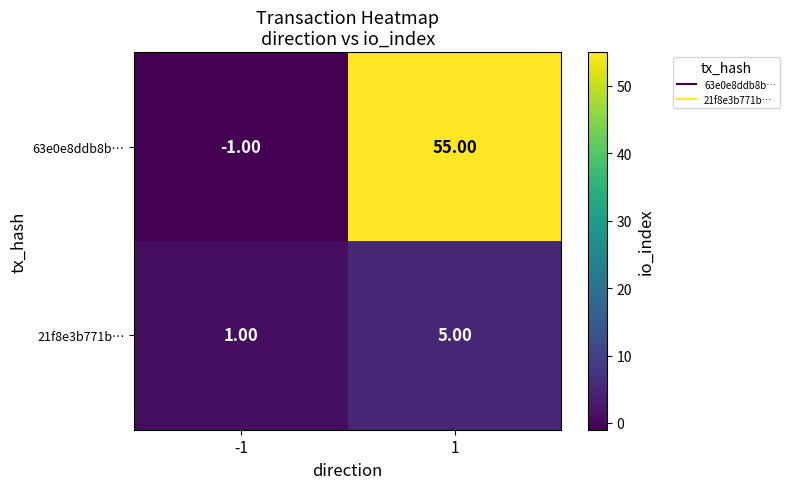

Which series has the largest total across all categories?

63e0e8ddb8b…